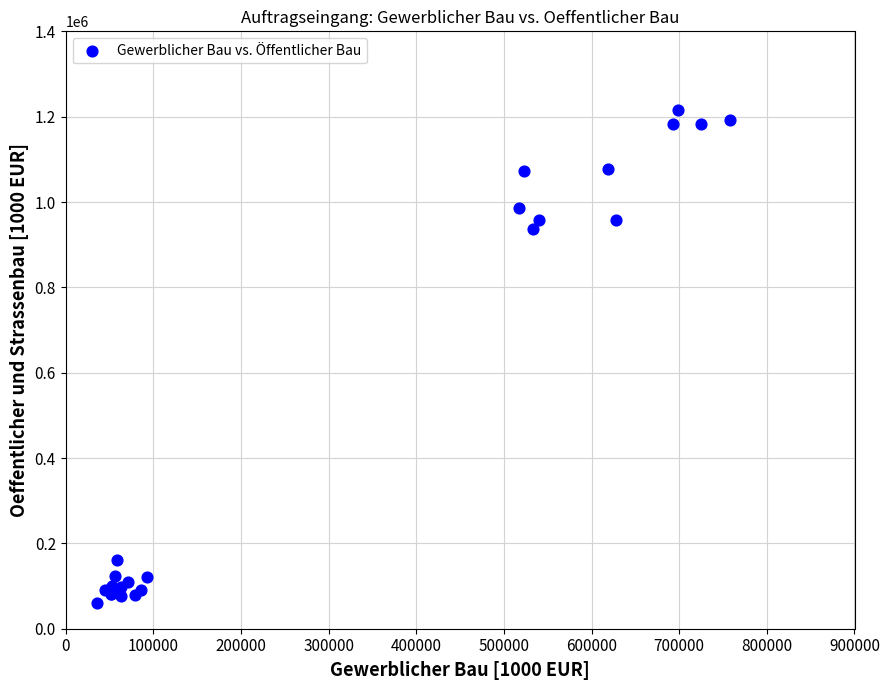

What Y value in the scatter plot is closest to 637824?

936917.5